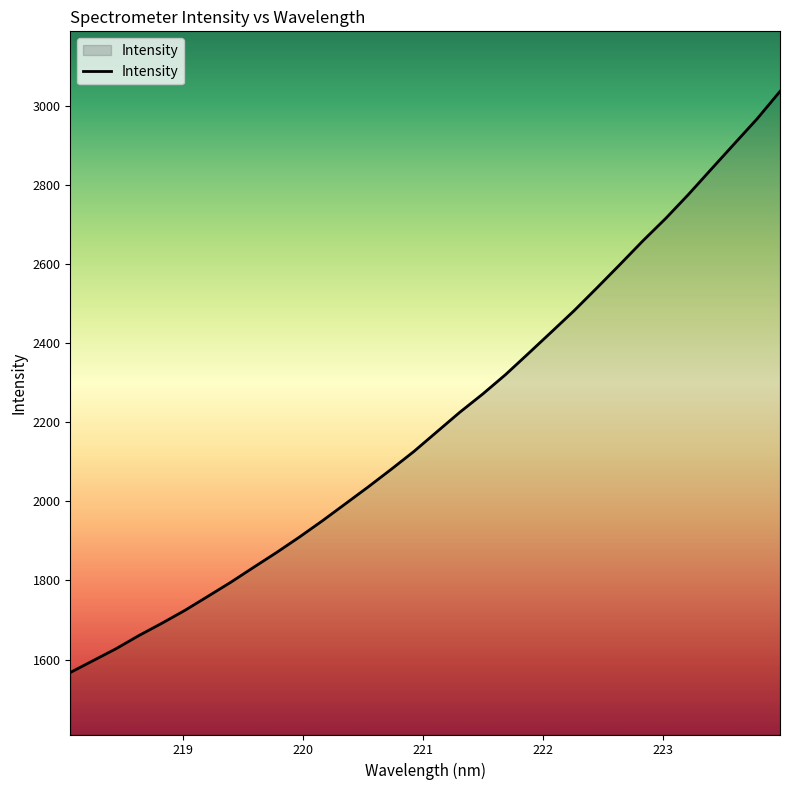

What is the maximum value shown in the chart?

3036.2